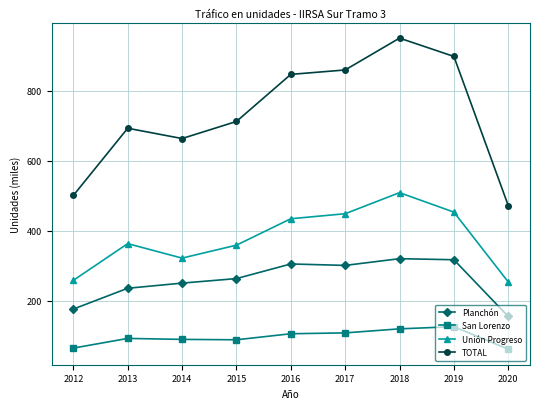

Is this an area chart (filled region under the line)?

No